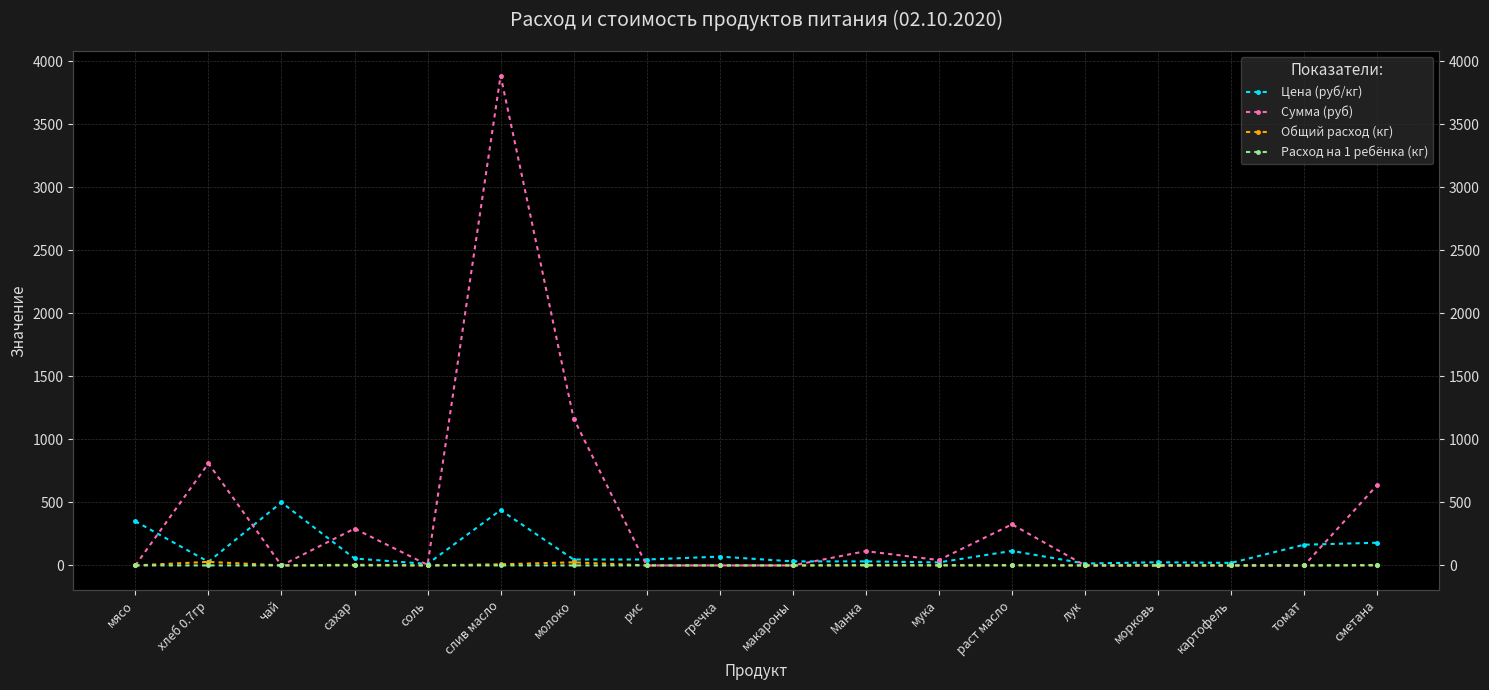

What is the spread (max minus min) of values at макароны?

32.0